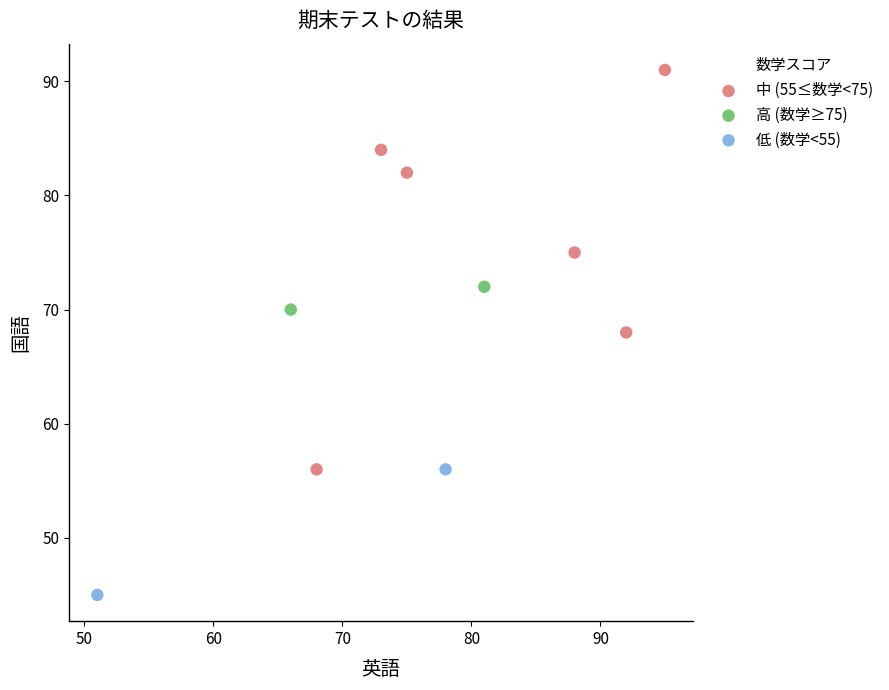

Which series contains the lowest Y value?

低 (数学<55)